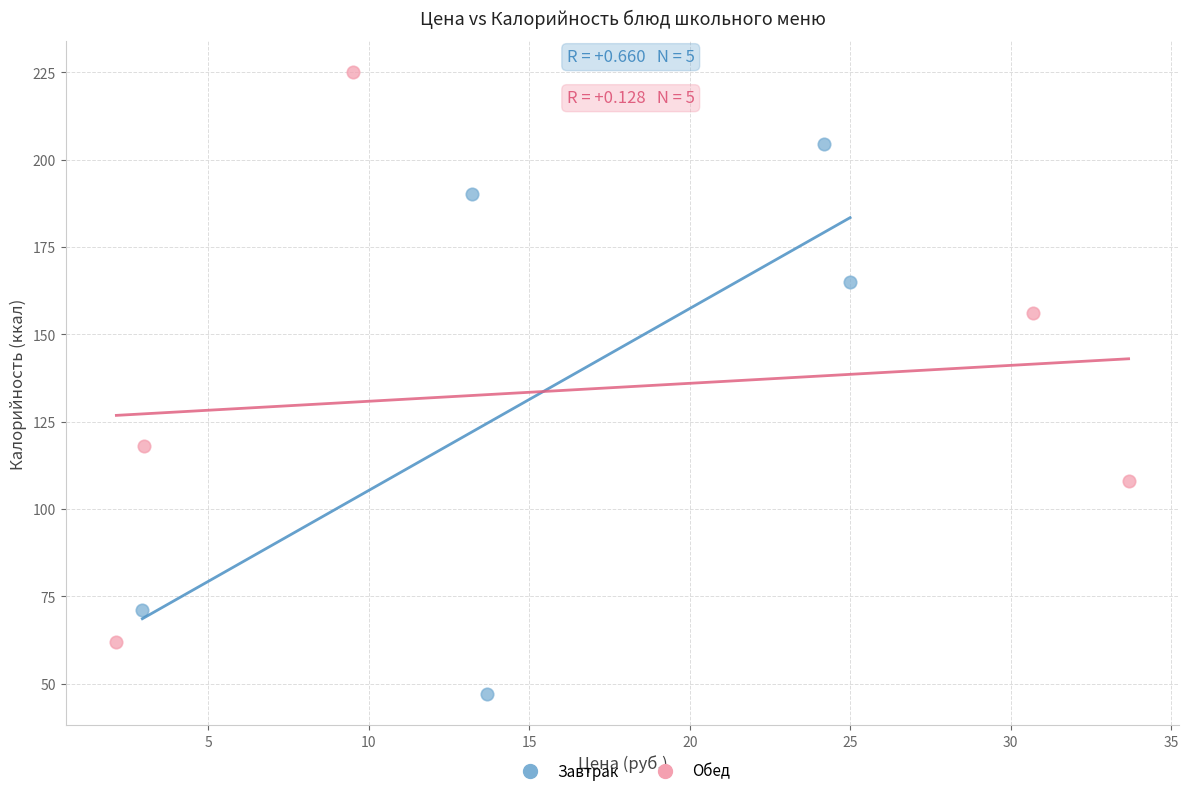

What are all the series names shown in the legend?

Завтрак, Обед